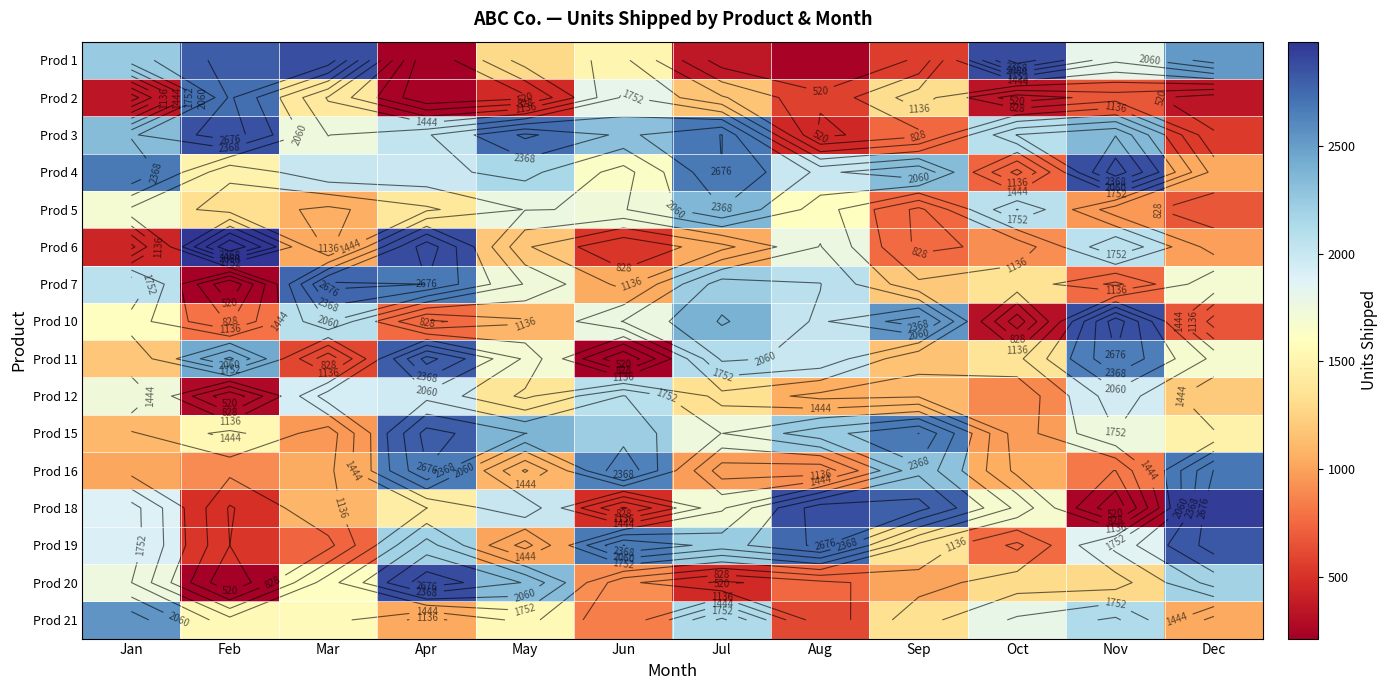

Which has a higher value, Nov or Jun?

Nov